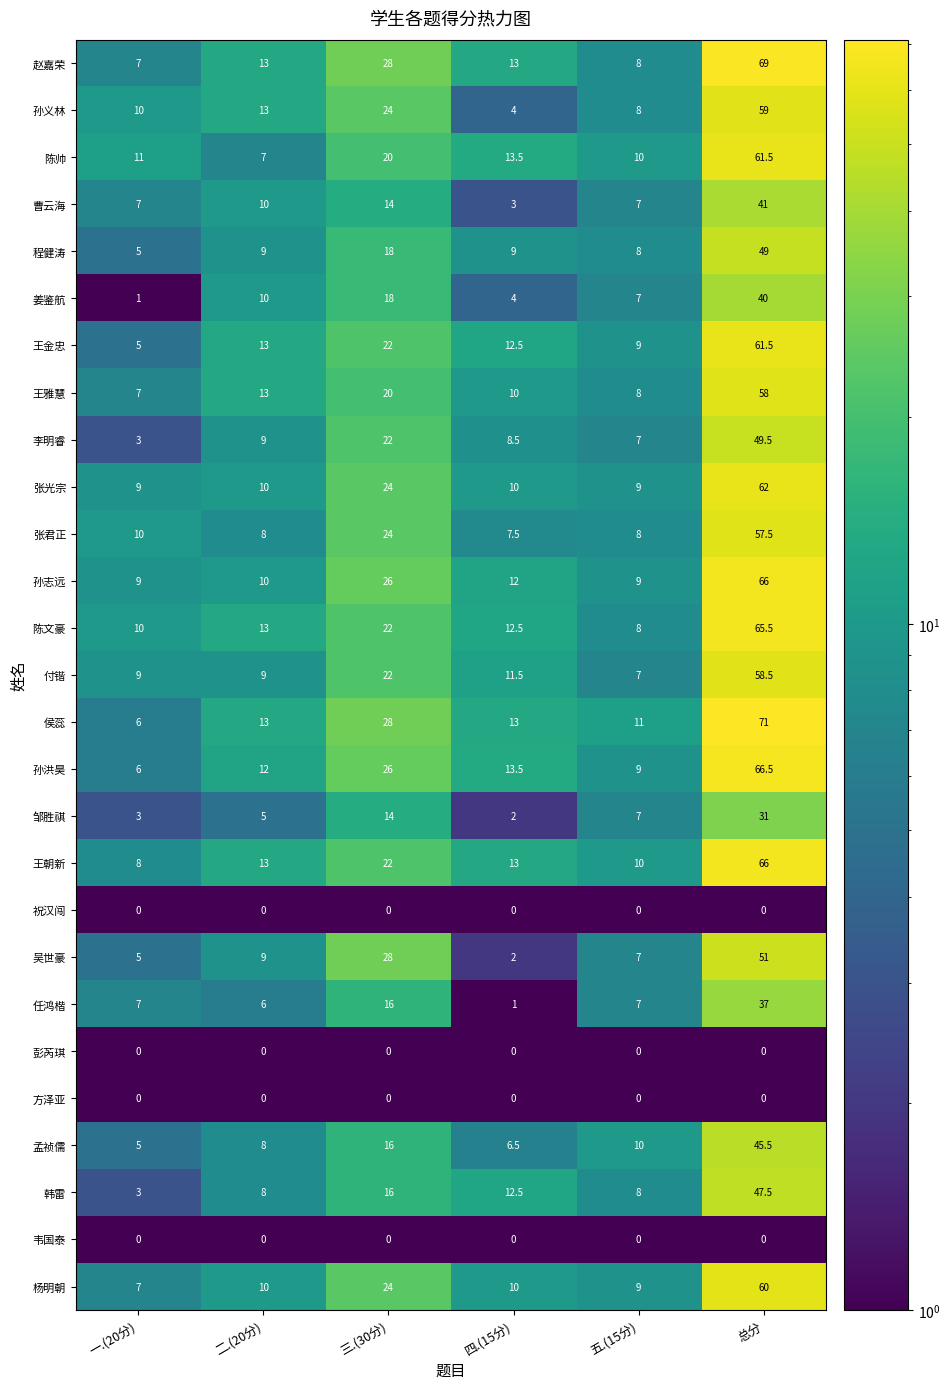

What is the lowest value of the 吴世豪 series?

2.0